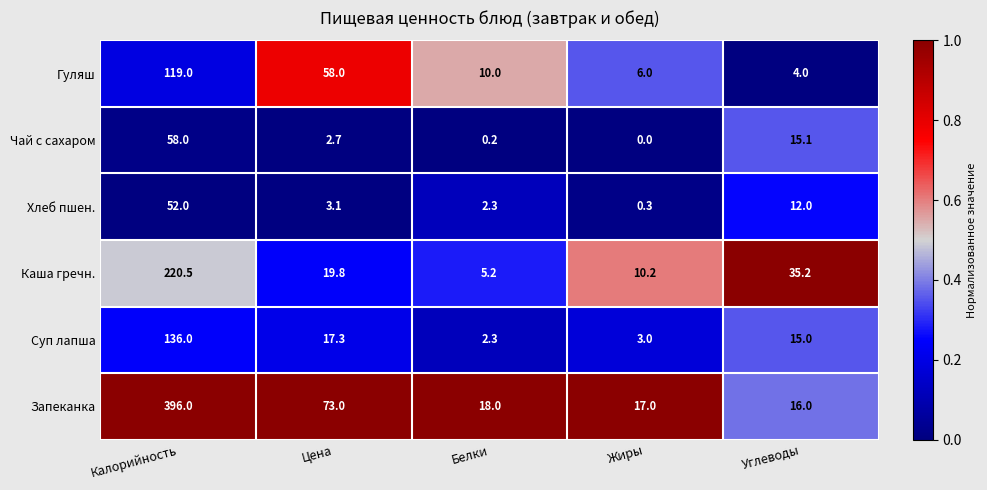

What is the total value across all series at Углеводы?

97.3